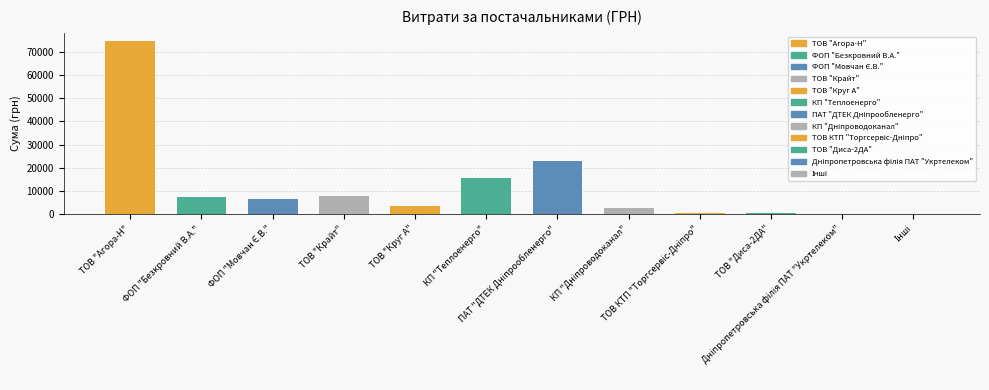

How many data points are above 6510?

6